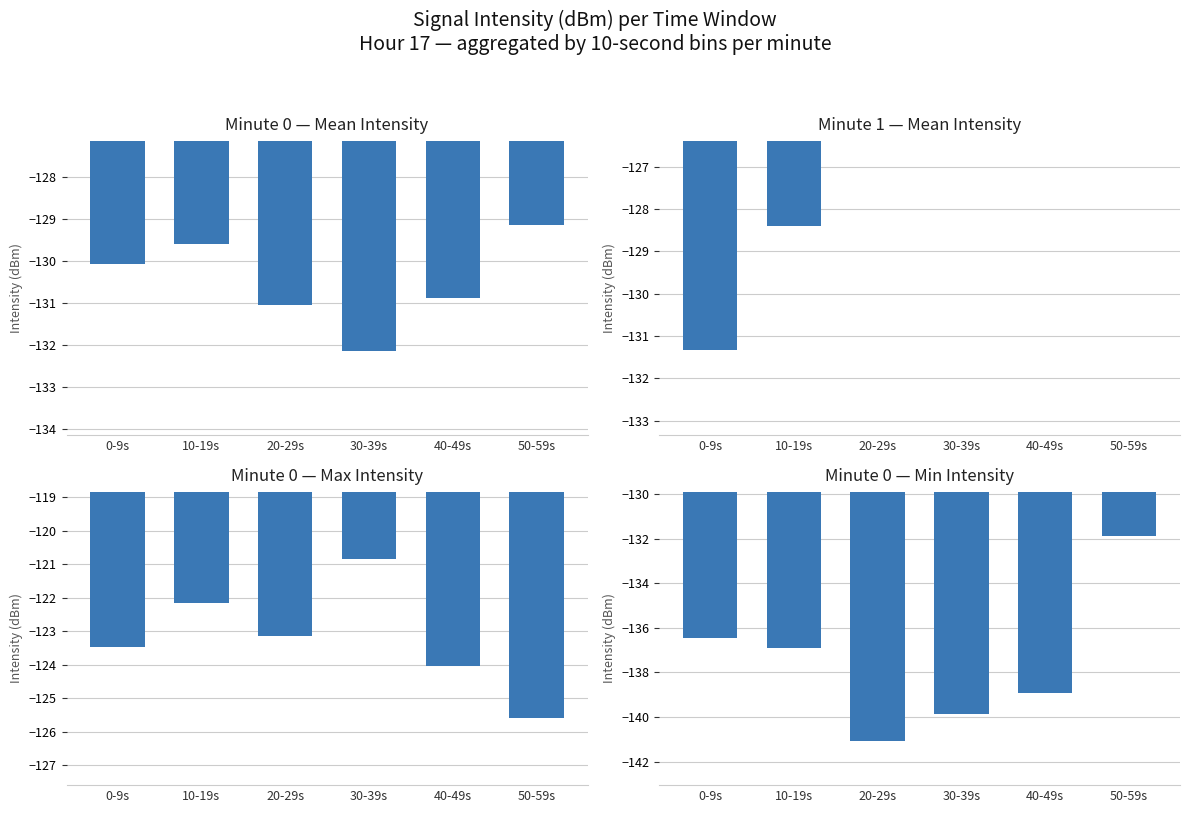

Rank the categories by Min 0 Min value from highest to lowest.

50-59s, 0-9s, 10-19s, 40-49s, 30-39s, 20-29s